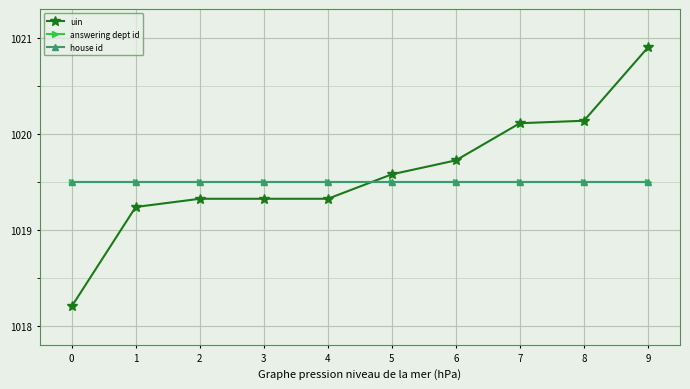

Is this an area chart (filled region under the line)?

No